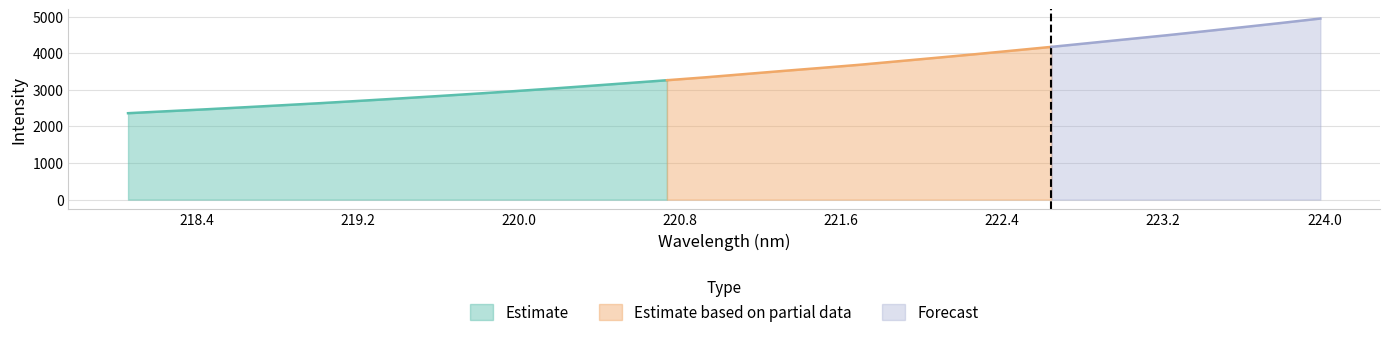

How many data points are less than 3427?

16